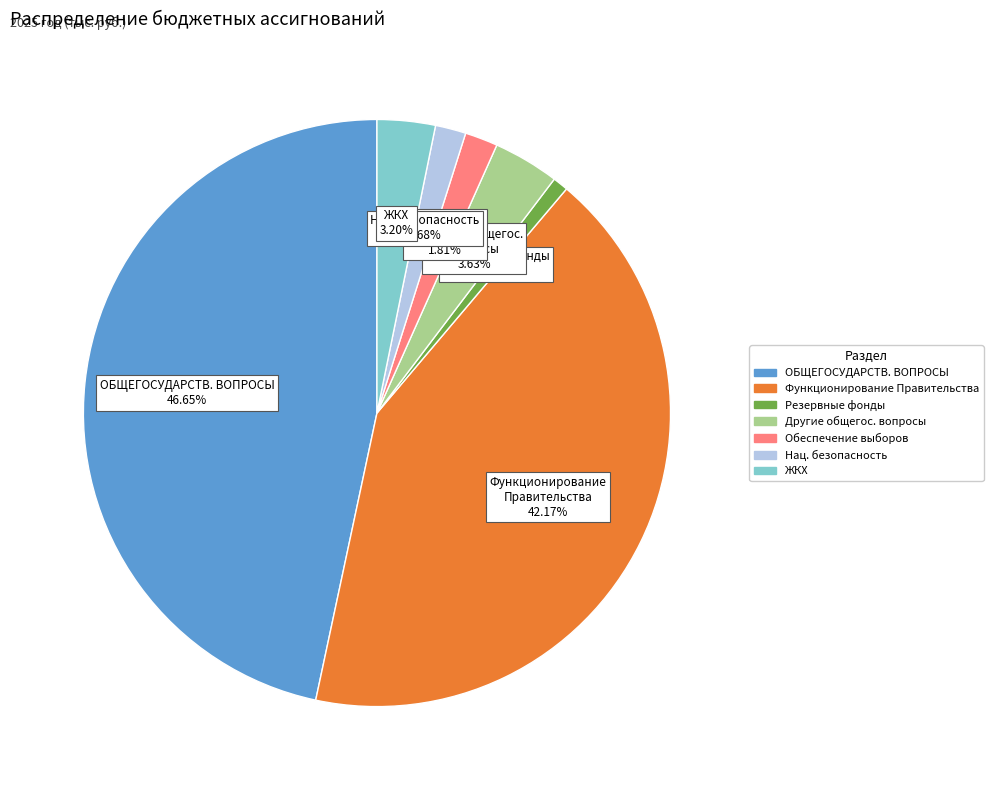

To the nearest percent, what is the average slice percentage?

14%